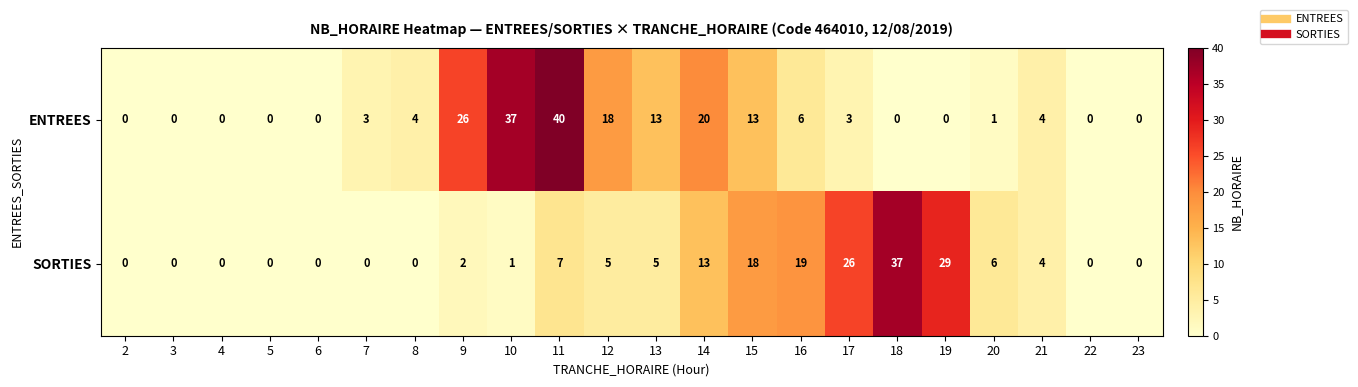

True or false: ENTREES has a value of 2 at 17.

False